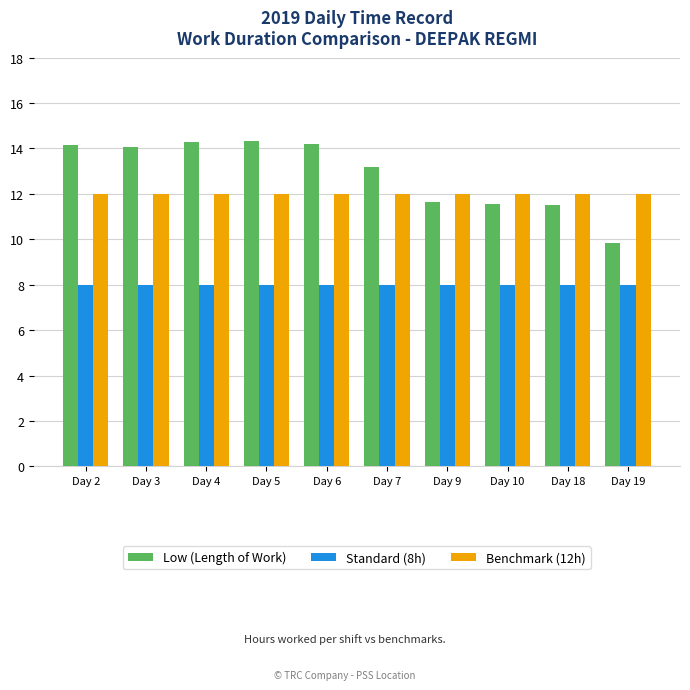

What is the smallest value displayed?

8.0